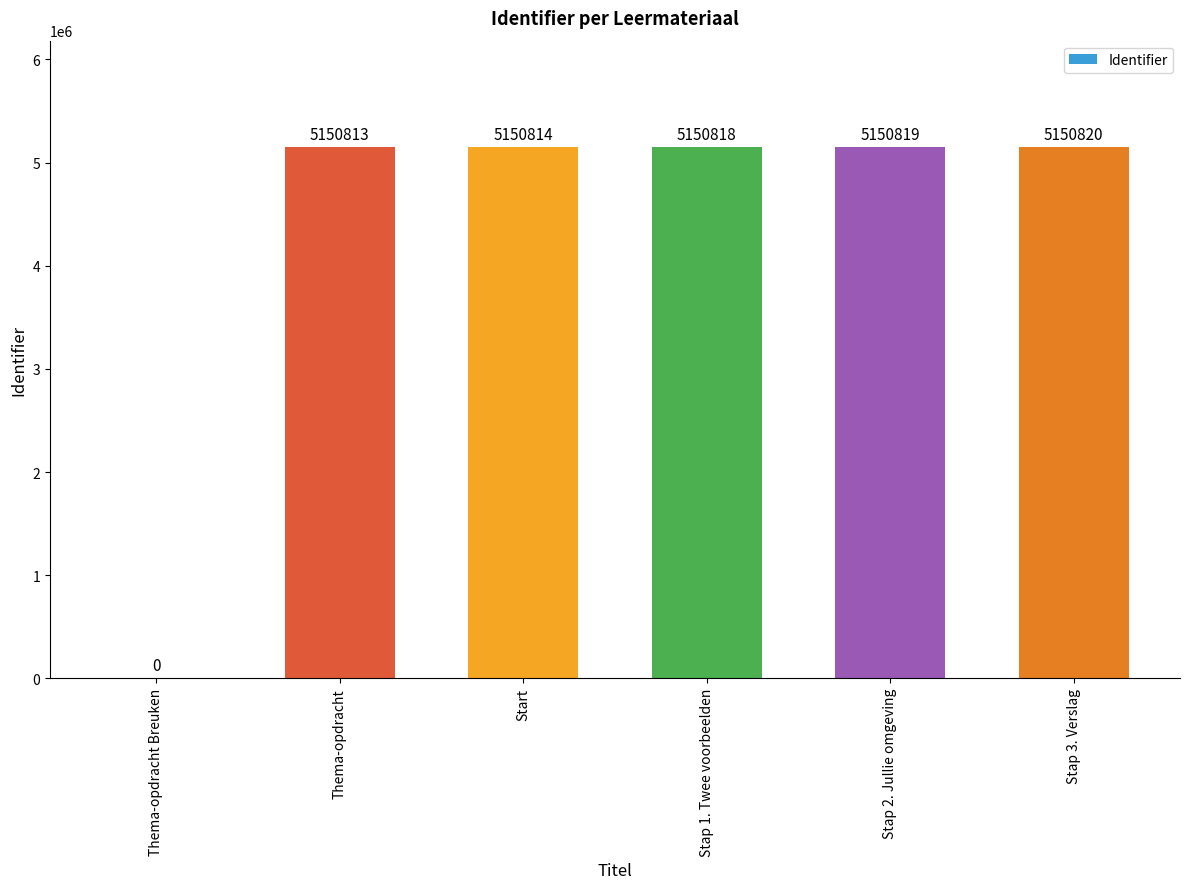

How many positive values are there?

5